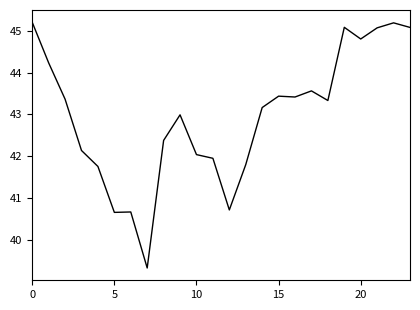

Reading left to right, transcribe all the data shown in this chart.

45.2	44.2	43.4	42.1	41.8	40.7	40.7	39.3	42.4	43.0	42.0	41.9	40.7	41.8	43.2	43.4	43.4	43.6	43.3	45.1	44.8	45.1	45.2	45.1